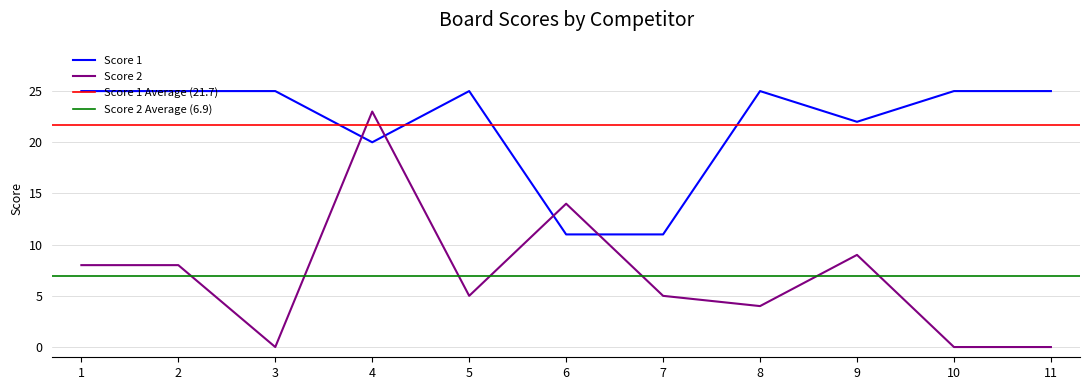

After their last crossing, which series has the higher values: Score 2 or Score 1?

Score 1